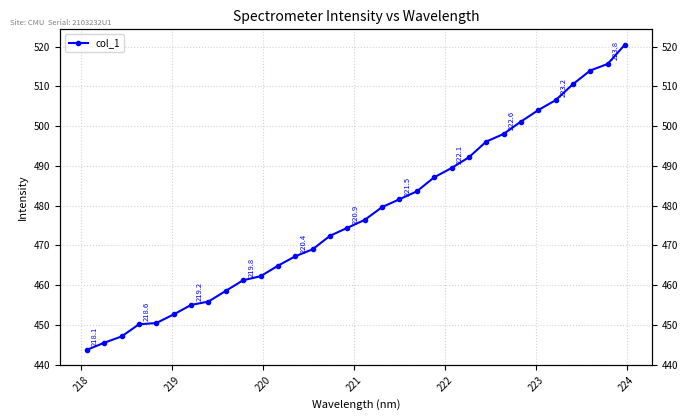

How many data points does each series have?

32